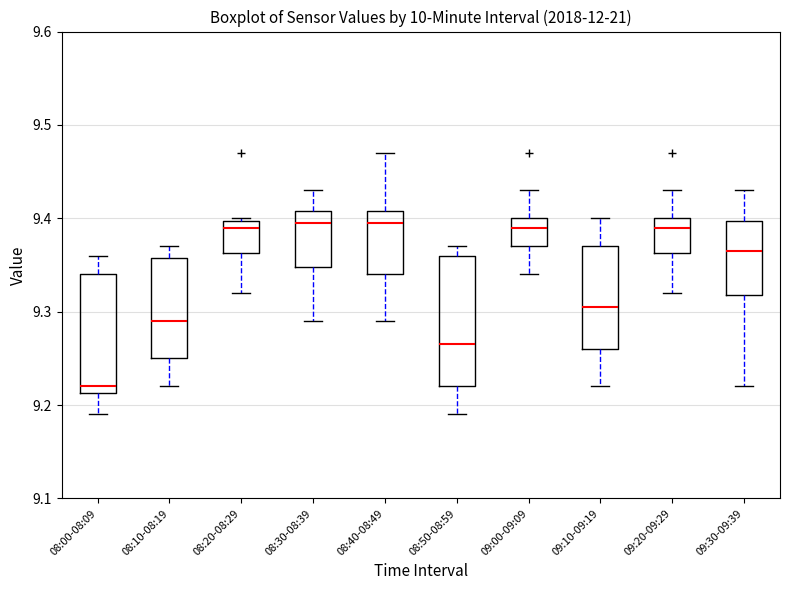

Reading left to right, transcribe this box plot: for each box, give where its median line is, the range the box spans, and where its two whiskers end, as read against the y-axis. The values are not printed on the chart, so give them approximately, as read against the axis.

08:00-08:09: median 9.22, box 9.21 to 9.34, whiskers 9.19 to 9.36
08:10-08:19: median 9.29, box 9.25 to 9.36, whiskers 9.22 to 9.37
08:20-08:29: median 9.39, box 9.36 to 9.40, whiskers 9.32 to 9.40
08:30-08:39: median 9.40, box 9.35 to 9.41, whiskers 9.29 to 9.43
08:40-08:49: median 9.40, box 9.34 to 9.41, whiskers 9.29 to 9.47
08:50-08:59: median 9.27, box 9.22 to 9.36, whiskers 9.19 to 9.37
09:00-09:09: median 9.39, box 9.37 to 9.40, whiskers 9.34 to 9.43
09:10-09:19: median 9.31, box 9.26 to 9.37, whiskers 9.22 to 9.40
09:20-09:29: median 9.39, box 9.36 to 9.40, whiskers 9.32 to 9.43
09:30-09:39: median 9.37, box 9.32 to 9.40, whiskers 9.22 to 9.43